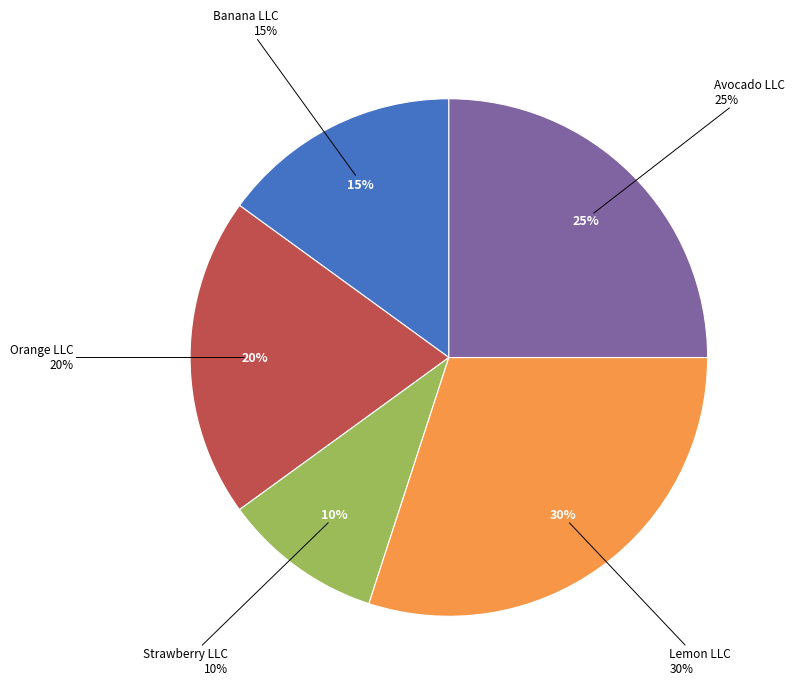

Does any single category account for the majority?

No